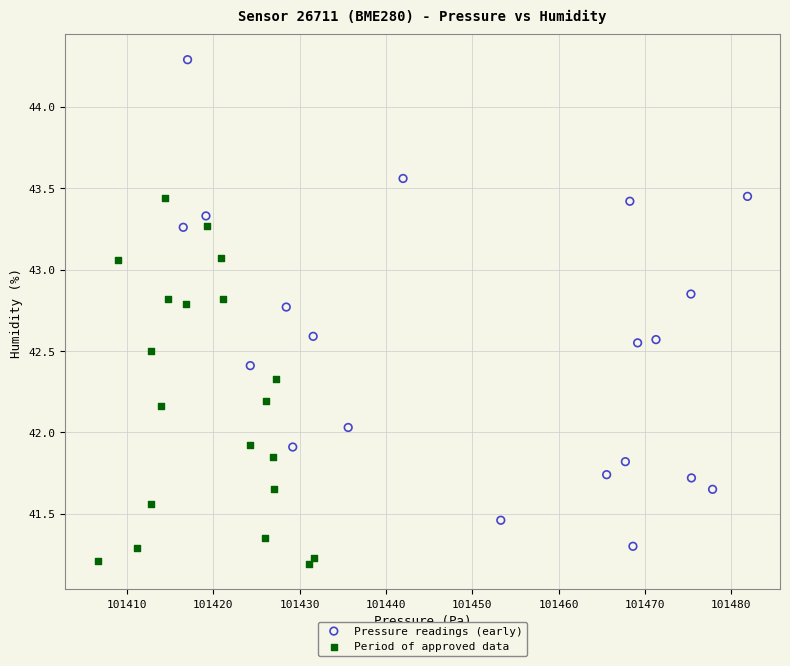

Which series has the largest Y range (max minus min)?

Pressure readings (early)